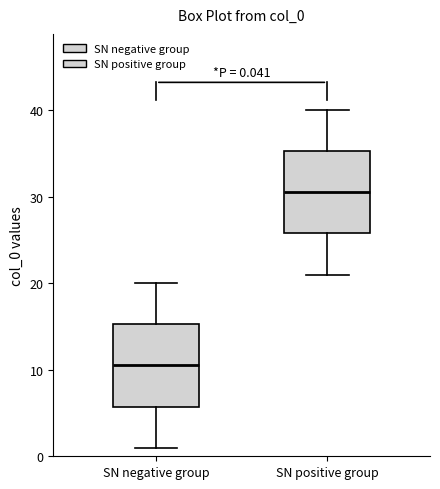

Which box has the lowest median line?

SN negative group